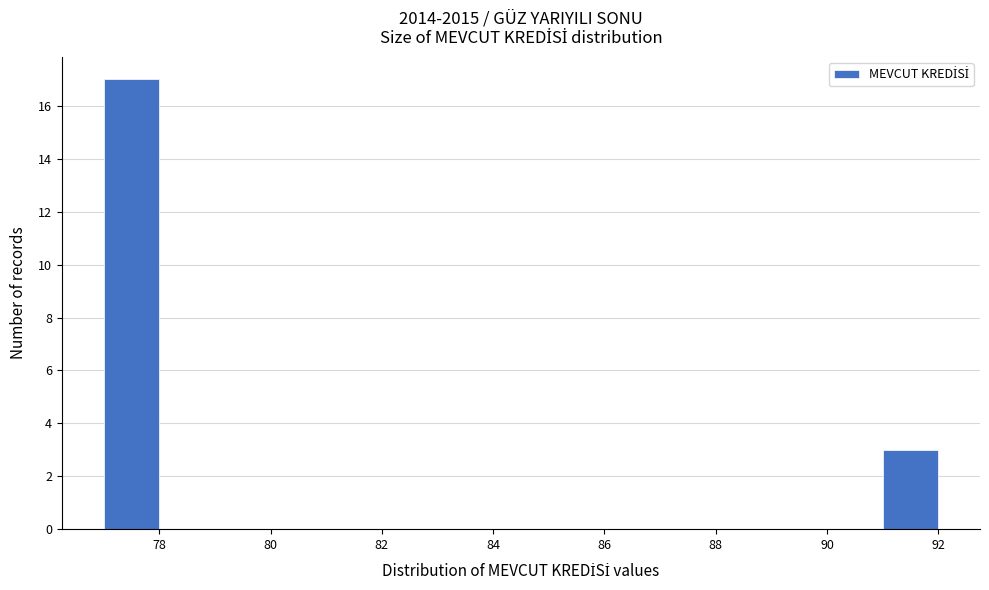

Over which range of the x-axis is the bar tallest?

77 to 78